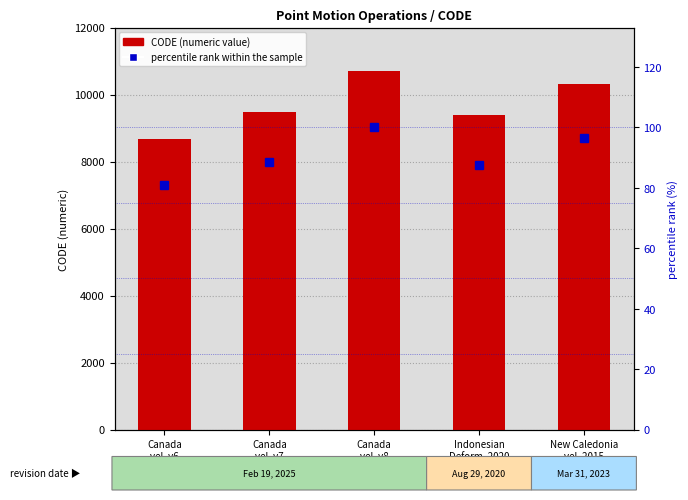

Reading left to right, extract all data points from this chart.

CODE: Canada
vel. v6=8676.0	Canada
vel. v7=9483.0	Canada
vel. v8=10707.0	Indonesian
Deform. 2020=9375.0	New Caledonia
vel. 2015=10323.0
percentile rank within the sample: Canada
vel. v6=81.0	Canada
vel. v7=88.6	Canada
vel. v8=100.0	Indonesian
Deform. 2020=87.6	New Caledonia
vel. 2015=96.4